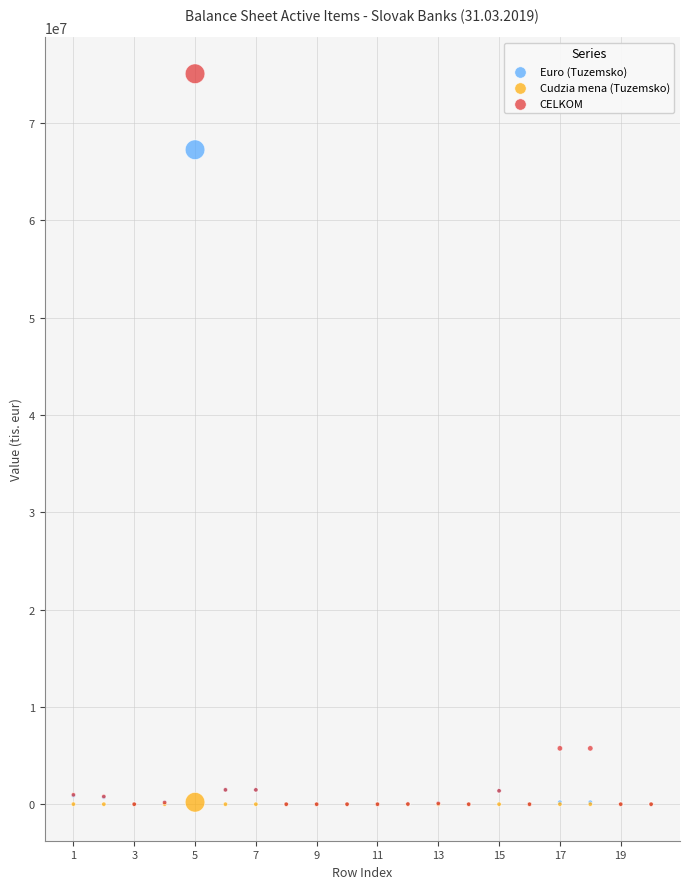

What are all the series names shown in the legend?

Euro (Tuzemsko), Cudzia mena (Tuzemsko), CELKOM